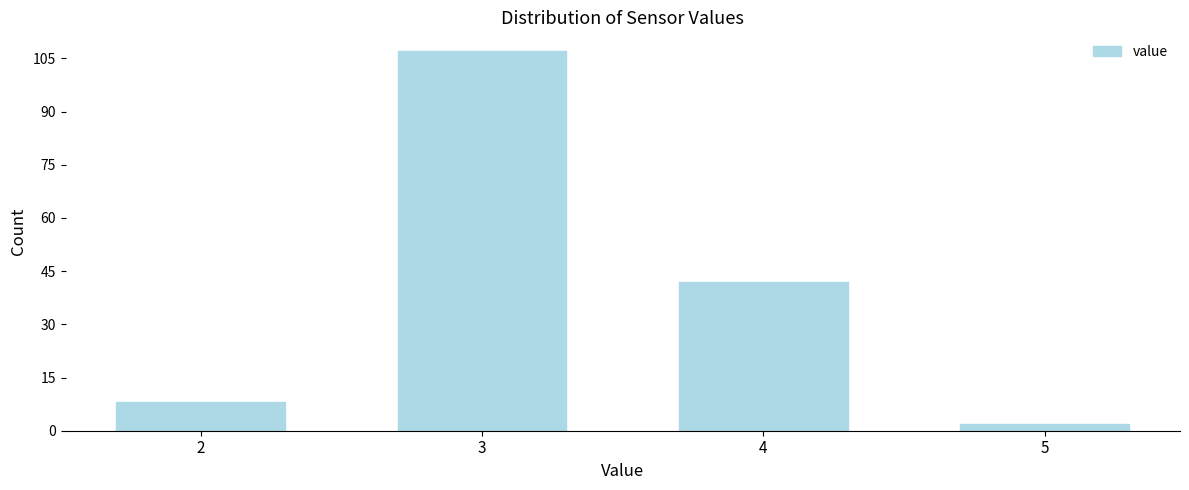

Reading left to right, transcribe all the data shown in this chart.

8	107	42	2